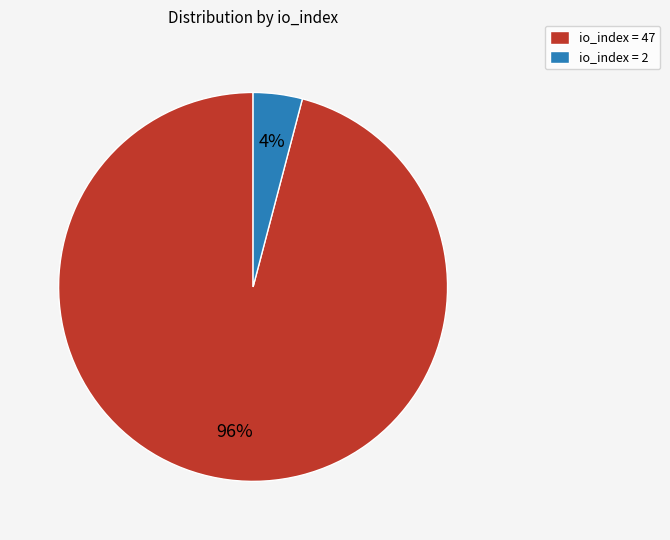

How many segments does this pie chart have?

2